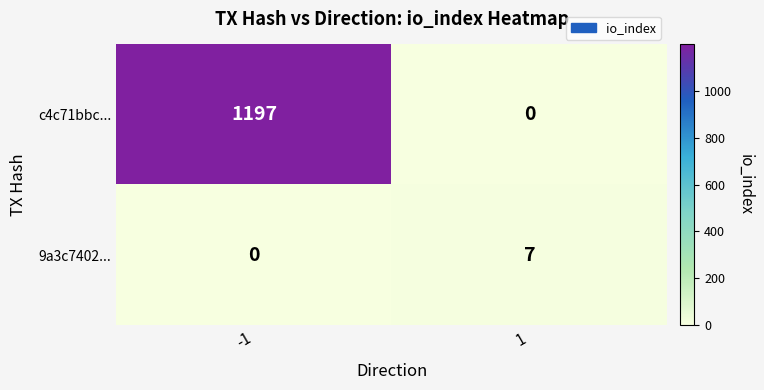

Count the number of data series in this chart.

2